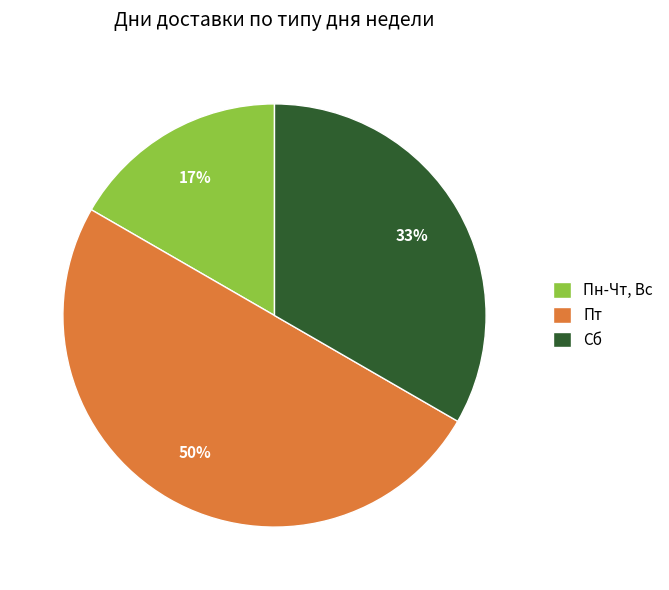

Is it true that Сб is 33% of the pie?

True